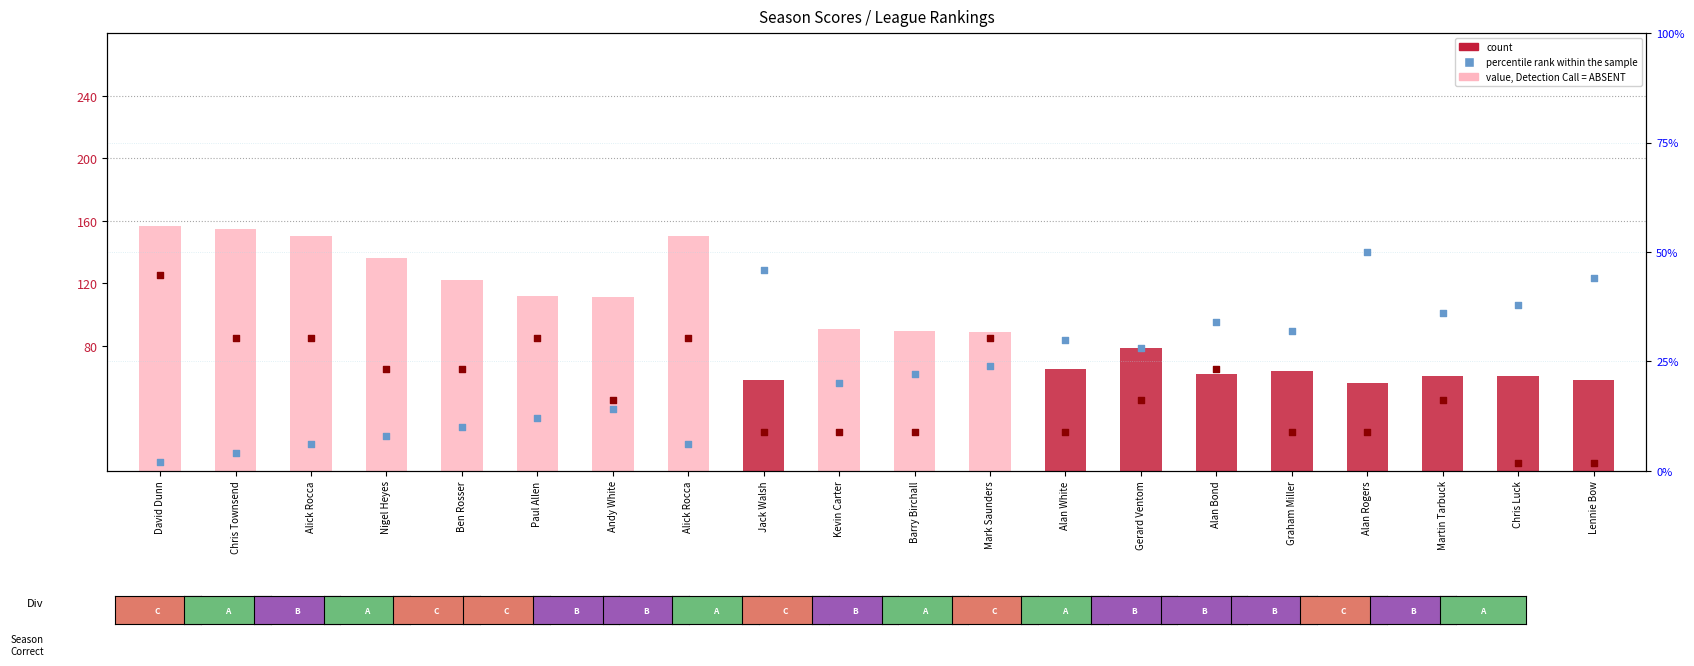

What are all the series names shown in the legend?

value, Detection Call = ABSENT, count, percentile rank within the sample